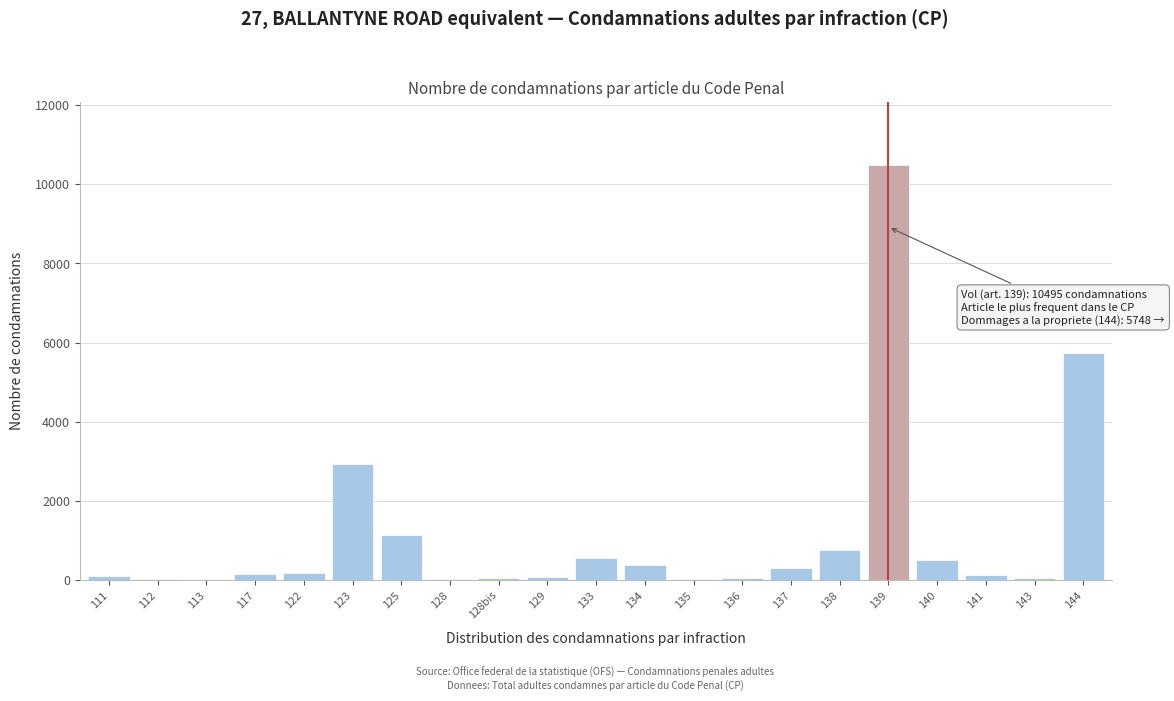

Is it true that the value at 125 is 1141?

True